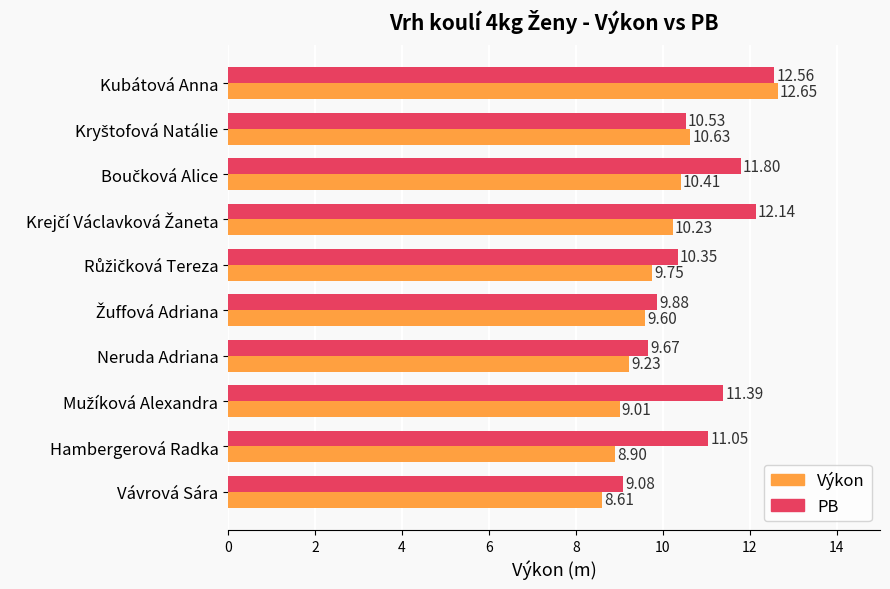

Rank the series by their average value, from highest to lowest.

PB, Výkon